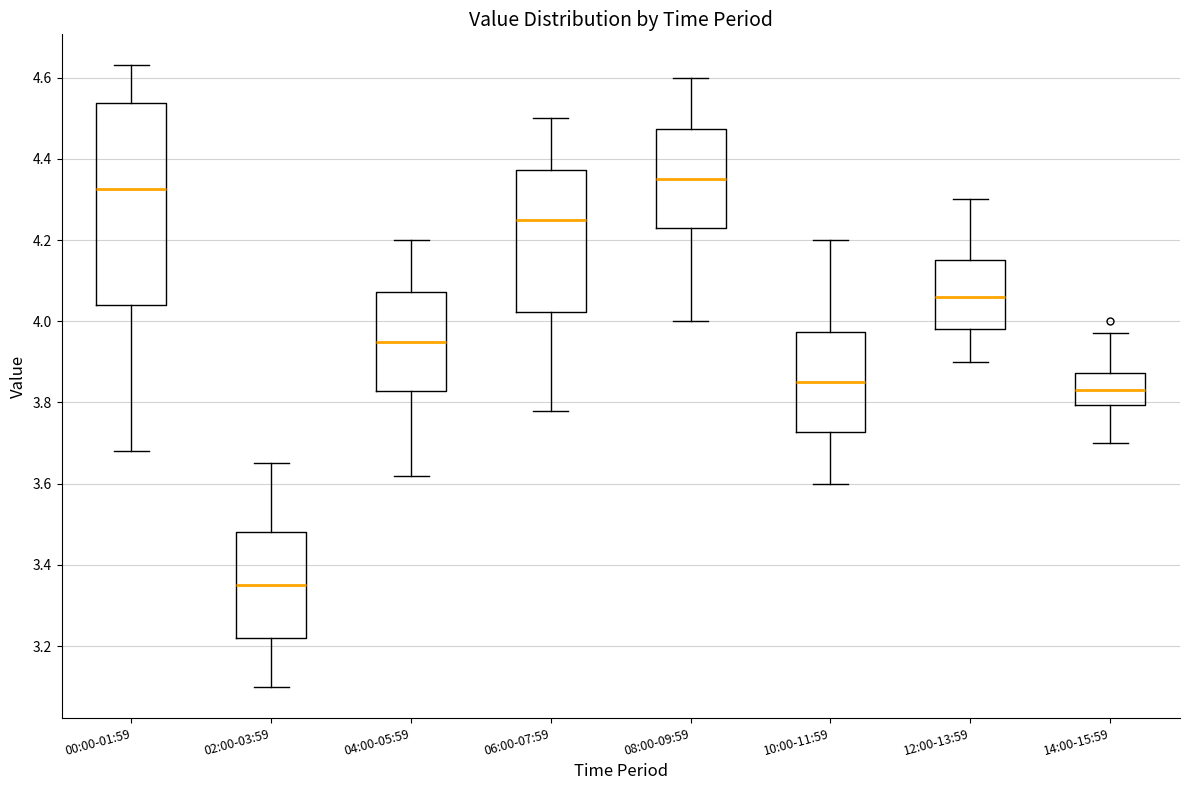

Where does the lower whisker of the box for 10:00-11:59 end on the y-axis? The values are not printed on the chart, so give them approximately, as read against the axis.

3.60